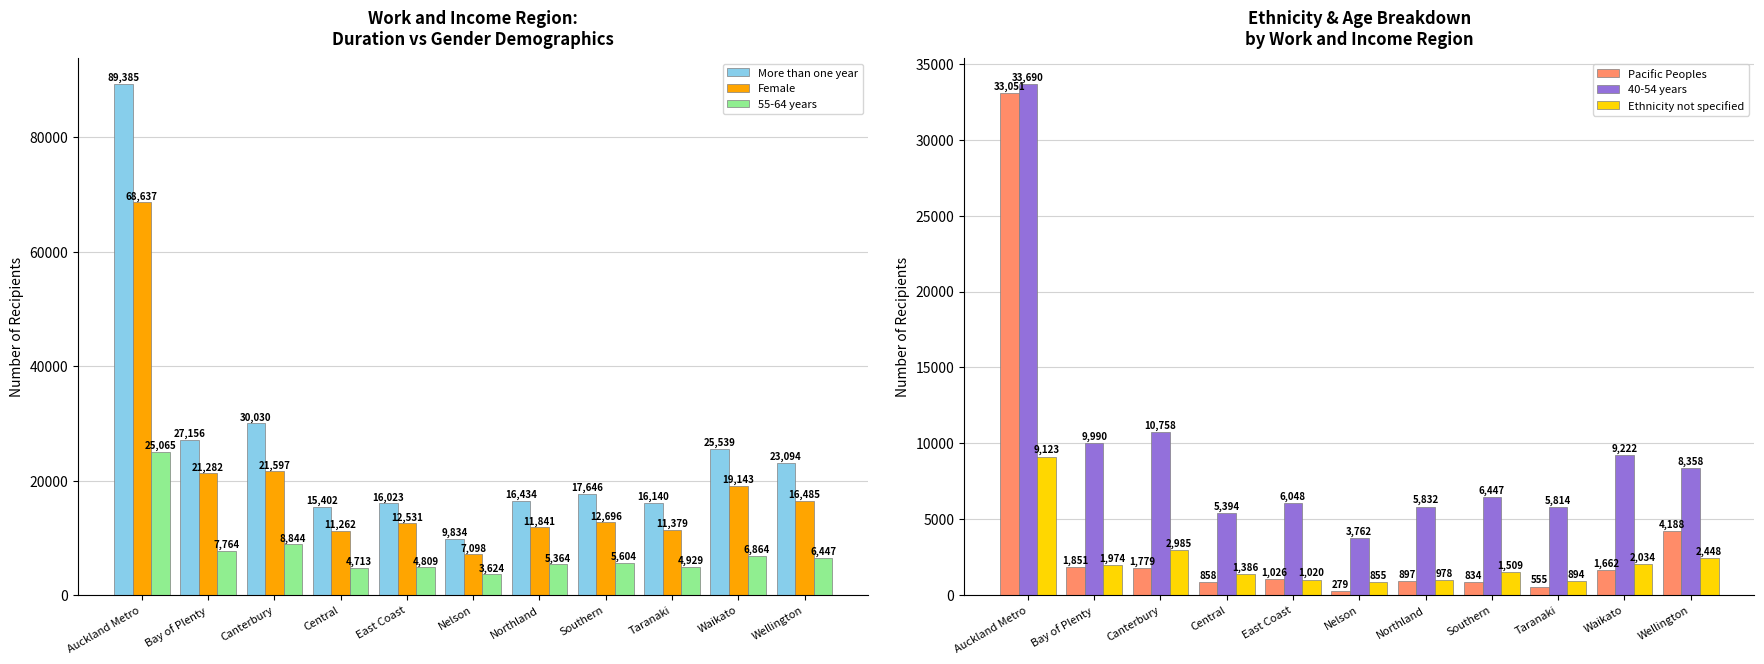

At which category is the sum across all series the highest?

Auckland Metro